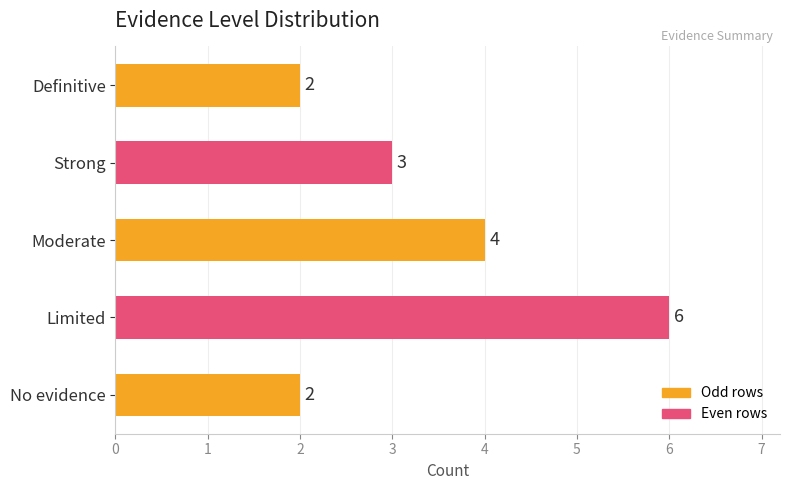

The chart shows a value of 3 at No evidence. True or false?

False